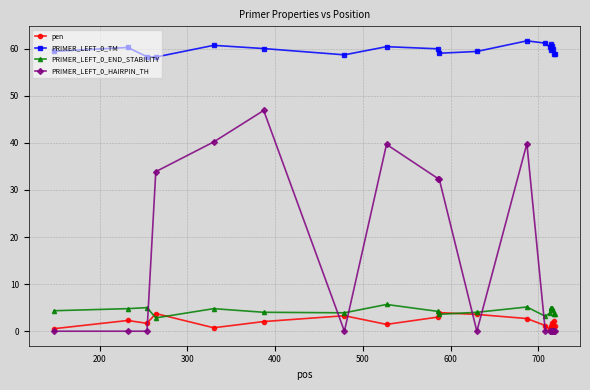

True or false: PRIMER_LEFT_0_TM and PRIMER_LEFT_0_END_STABILITY intersect in this chart.

False